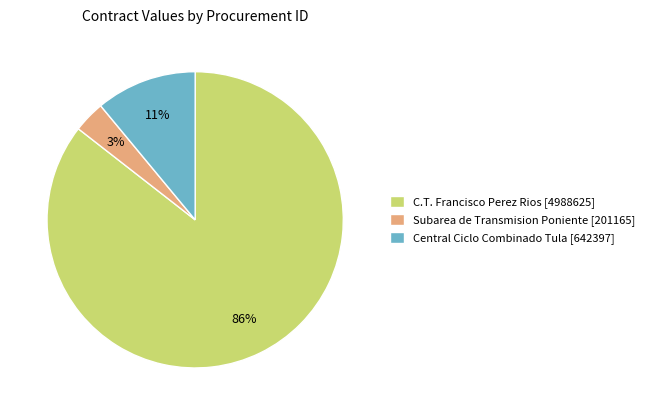

Which category has the biggest portion of the pie?

C.T. Francisco Perez Rios [4988625]